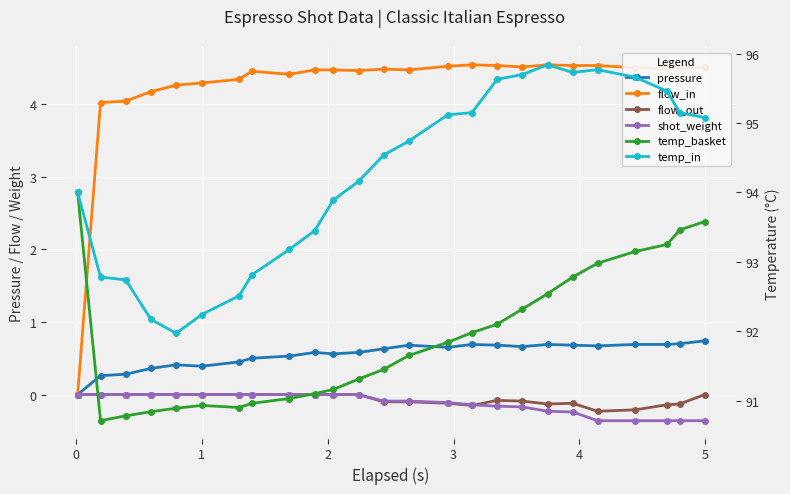

Rank the series by their maximum value, from lowest to highest.

flow_out, shot_weight, pressure, flow_in, temp_basket, temp_in